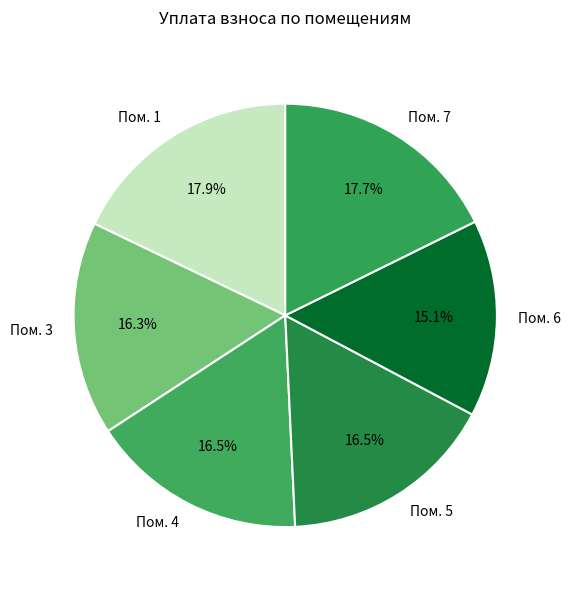

Is there any slice that represents more than half of the pie?

No